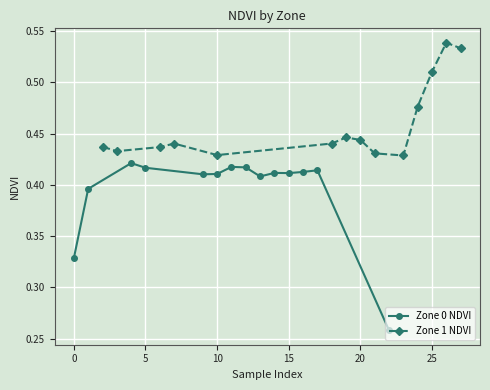

True or false: Zone 0 NDVI and Zone 1 NDVI cross at least once.

False